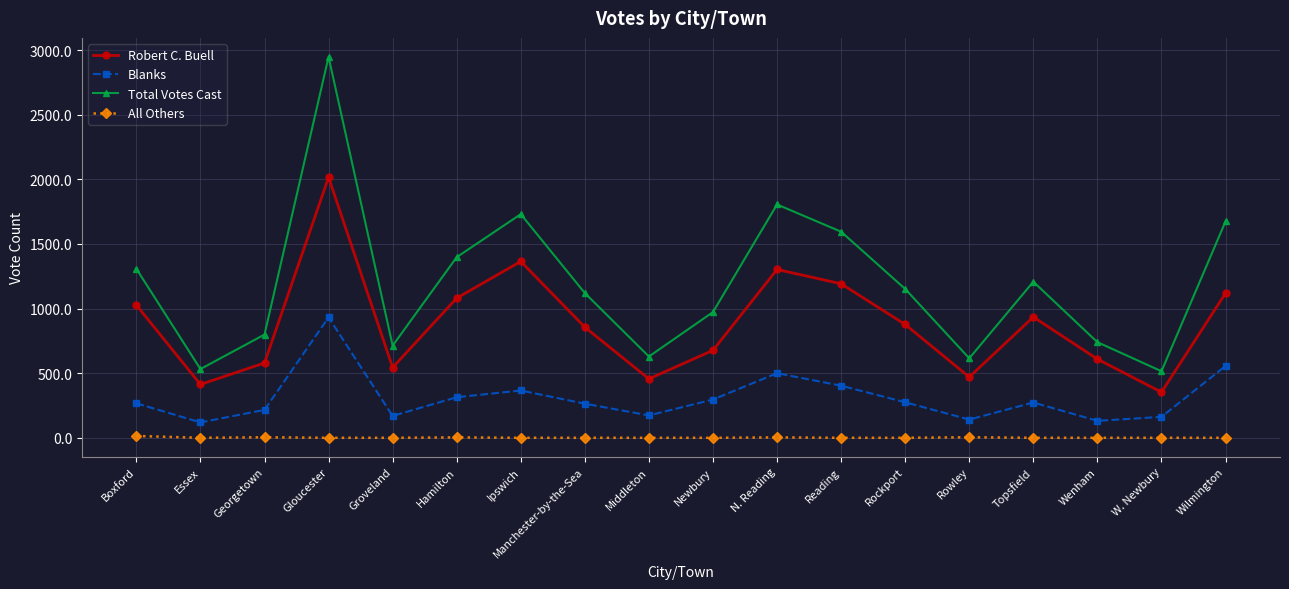

At Groveland, list the series in order from largest to smallest.

Total Votes Cast, Robert C. Buell, Blanks, All Others